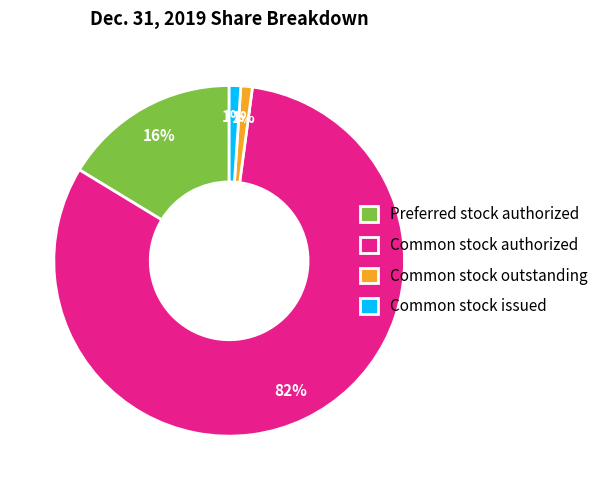

To the nearest percent, what percentage of the pie is Common stock issued?

1%